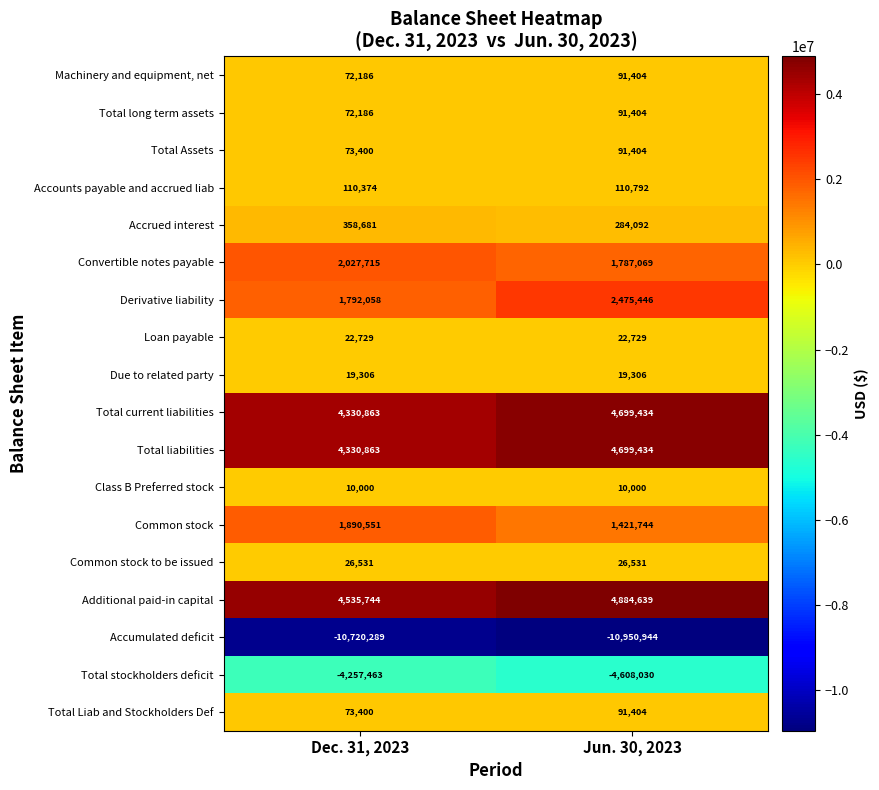

Read the Total current liabilities value at Jun. 30, 2023, to the nearest 100.

4699400